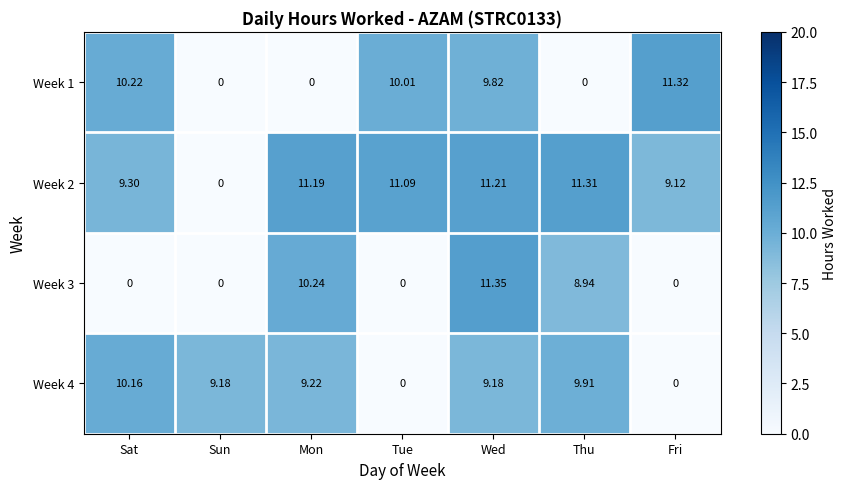

List the series in order of their overall mean, highest first.

Week 2, Week 4, Week 1, Week 3